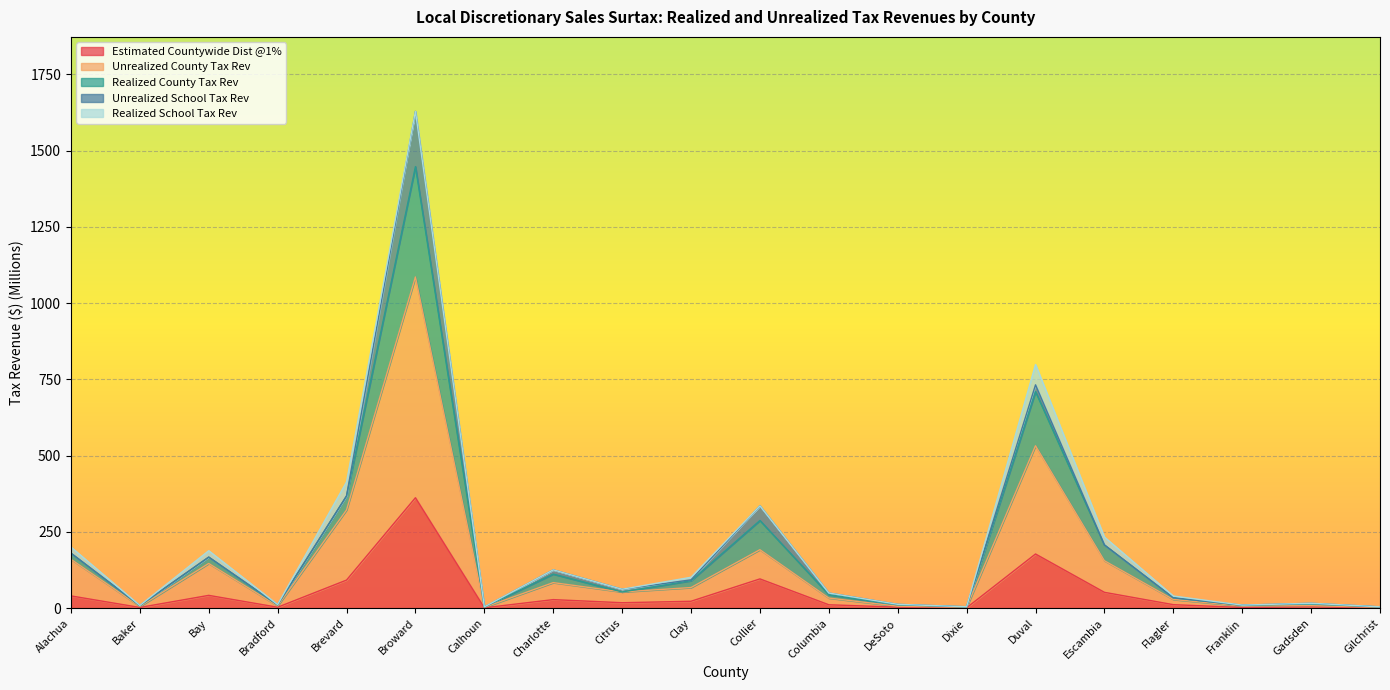

The value of Estimated Countywide Dist @1% at Duval is 64.8. True or false?

False